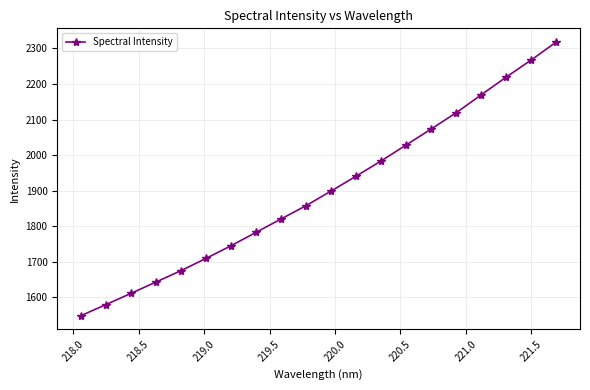

What is the sum of all values?

37991.1